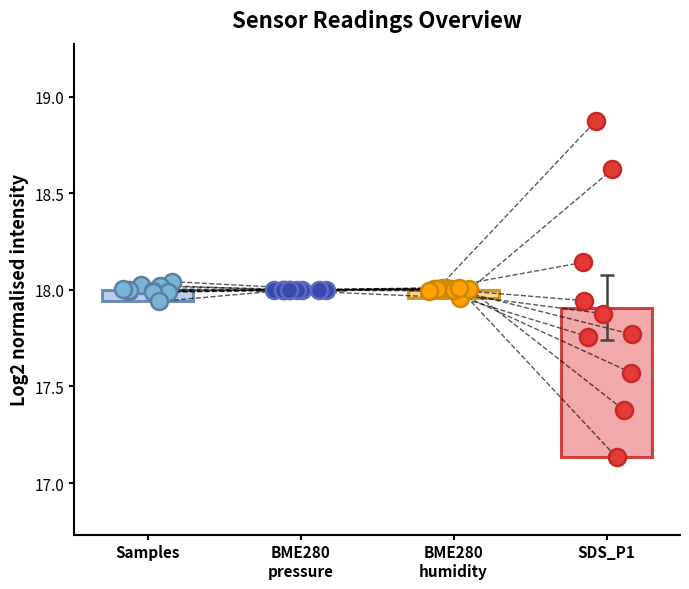

Is the value of Samples at 9 greater than the value of SDS_P1 at 8?

Yes